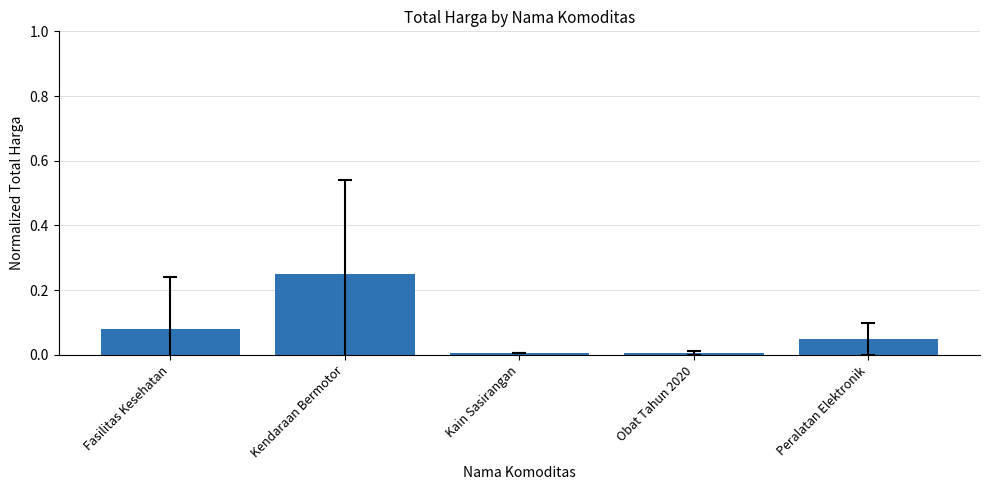

What is the label of the 5th bar from the left?

Peralatan Elektronik